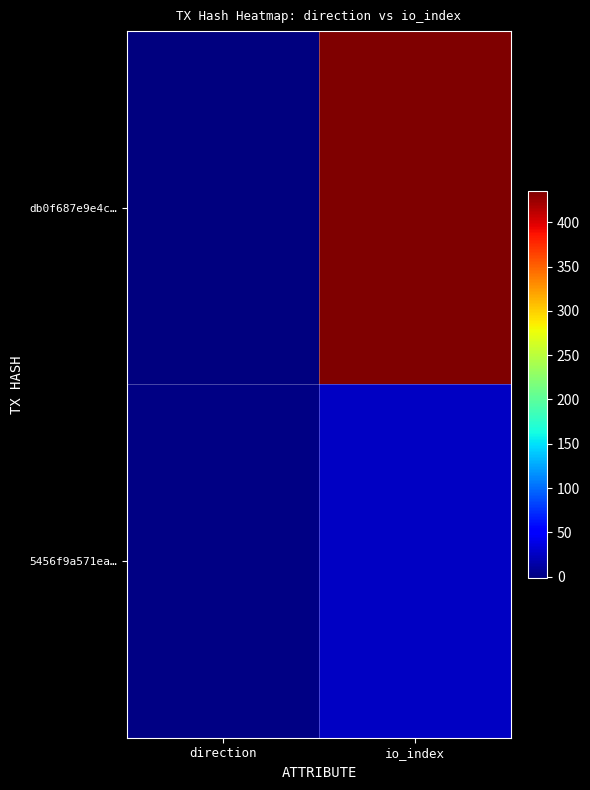

Rank the series by their average value, from lowest to highest.

5456f9a571ea…, db0f687e9e4c…